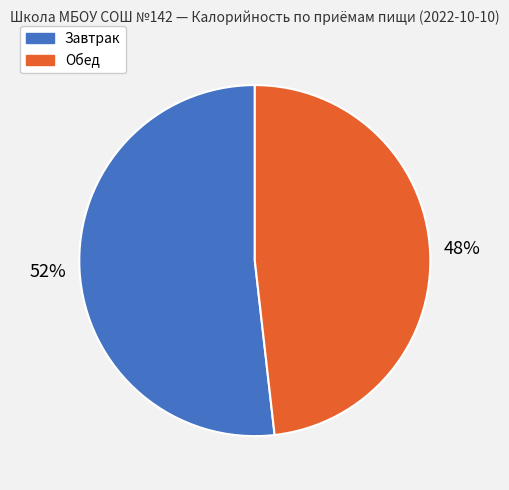

Combined, do Обед and Завтрак account for over 50%?

Yes